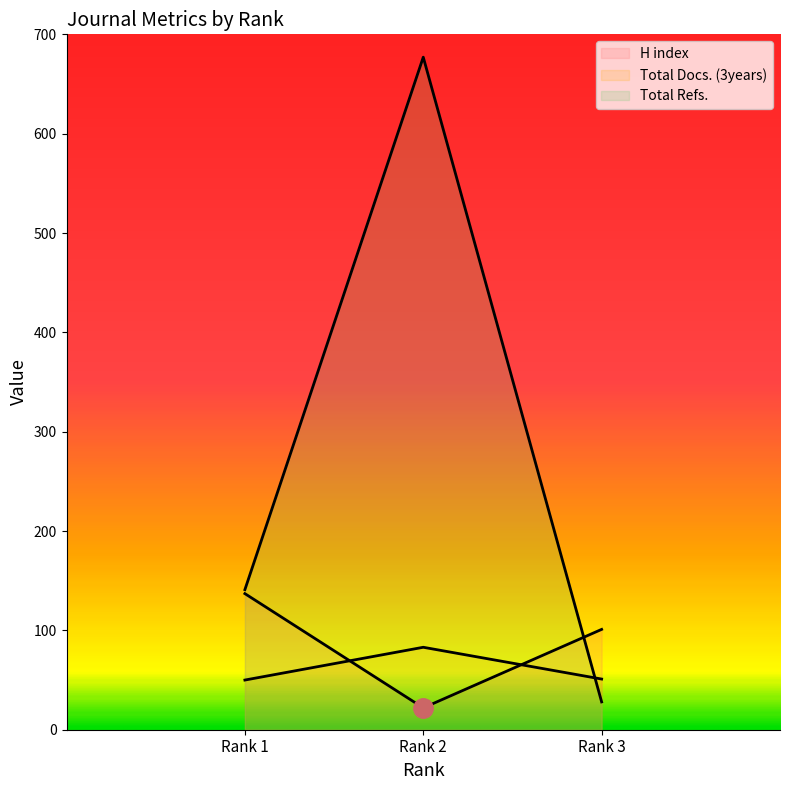

List the series in order of their peak value, lowest first.

Total Docs. (3years), H index, Total Refs.